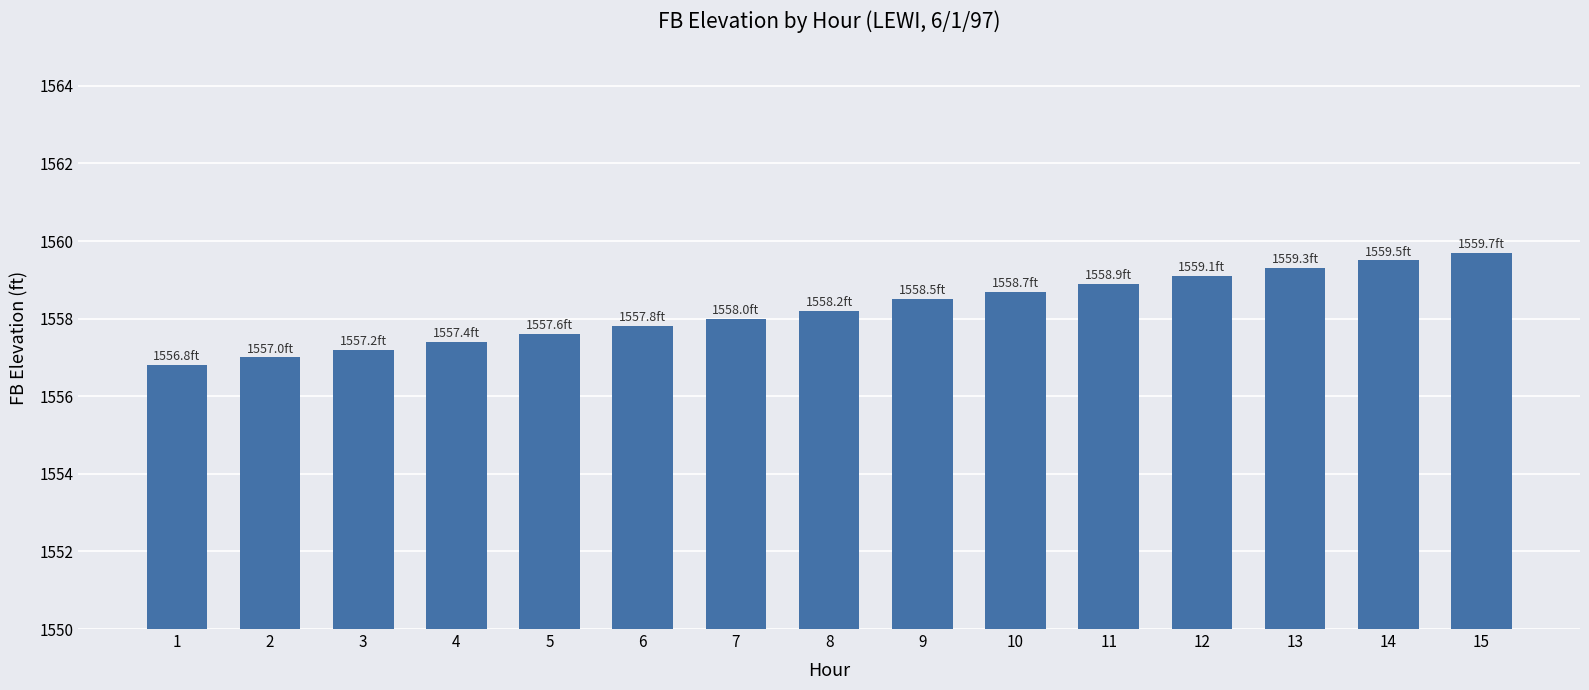

Reading left to right, what are all the values shown in this chart?

1556.8	1557.0	1557.2	1557.4	1557.6	1557.8	1558.0	1558.2	1558.5	1558.7	1558.9	1559.1	1559.3	1559.5	1559.7